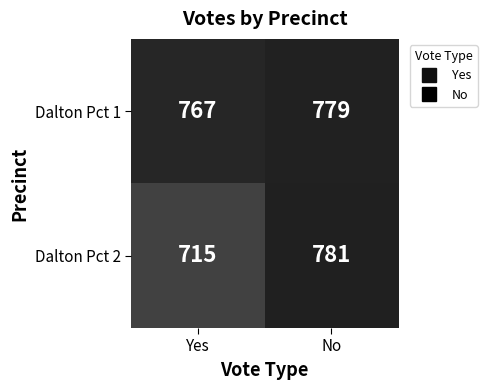

At which category does the chart reach its minimum across all series?

Yes